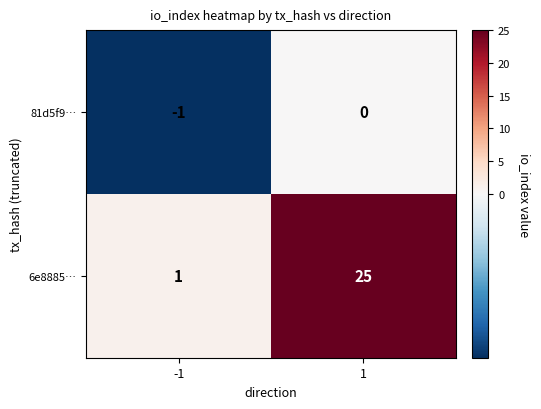

Which series has the largest total across all categories?

6e8885…